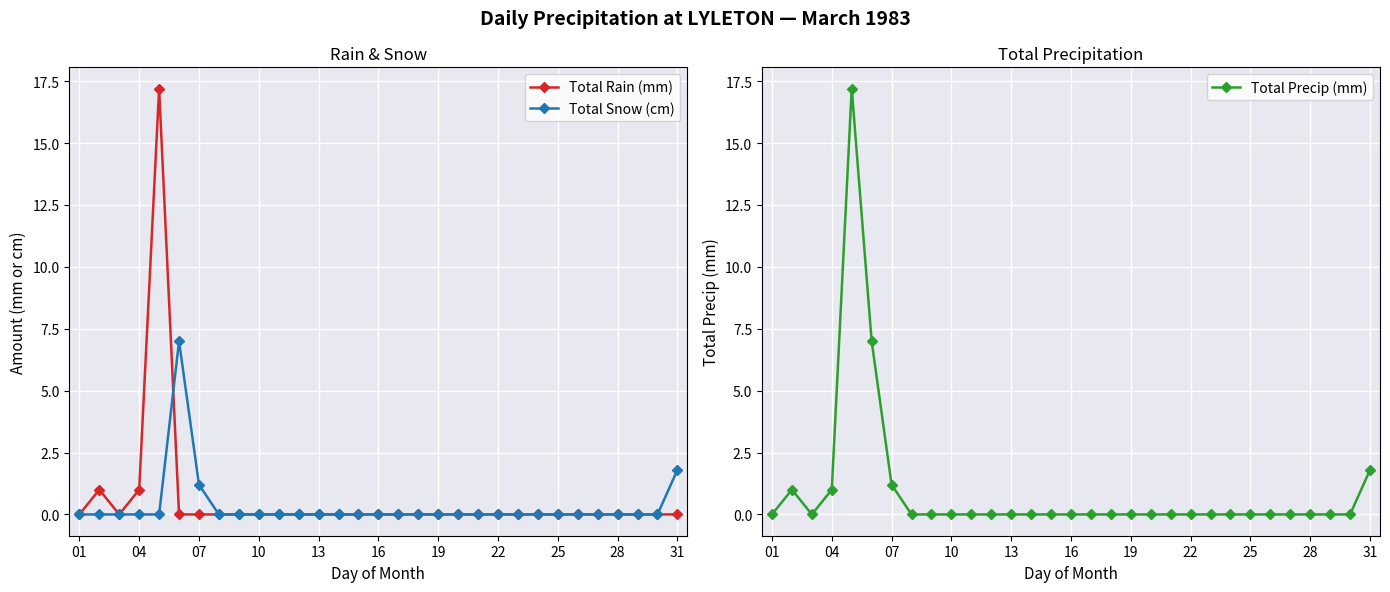

True or false: Total Rain (mm) has a value of 0.0 at 31.

True